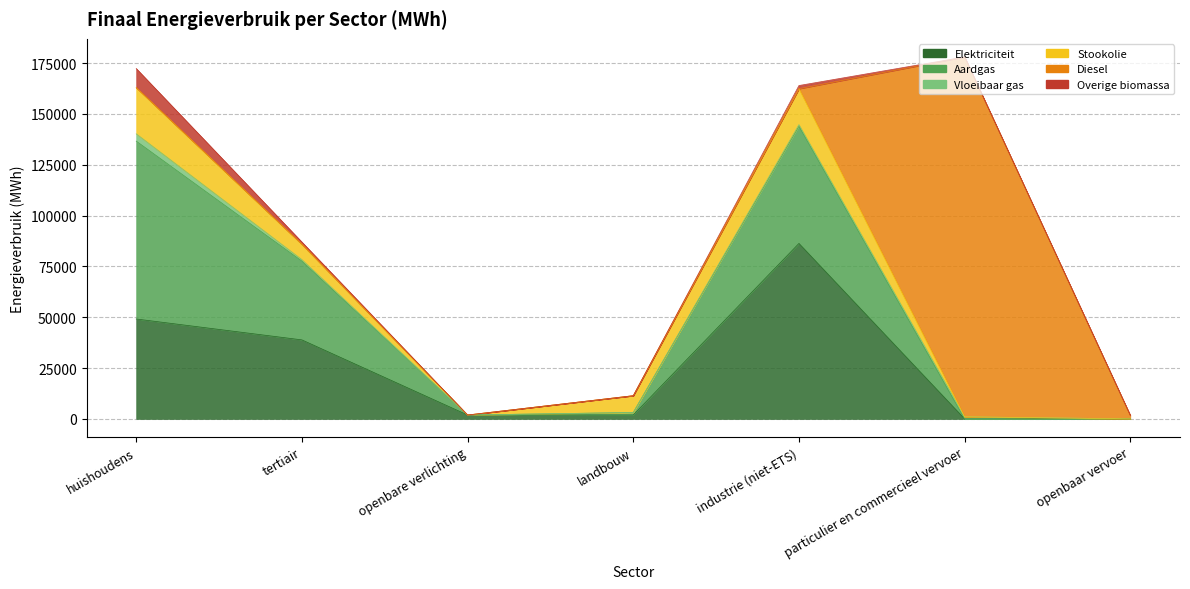

What value does the Vloeibaar gas series have at industrie (niet-ETS)?

787.4